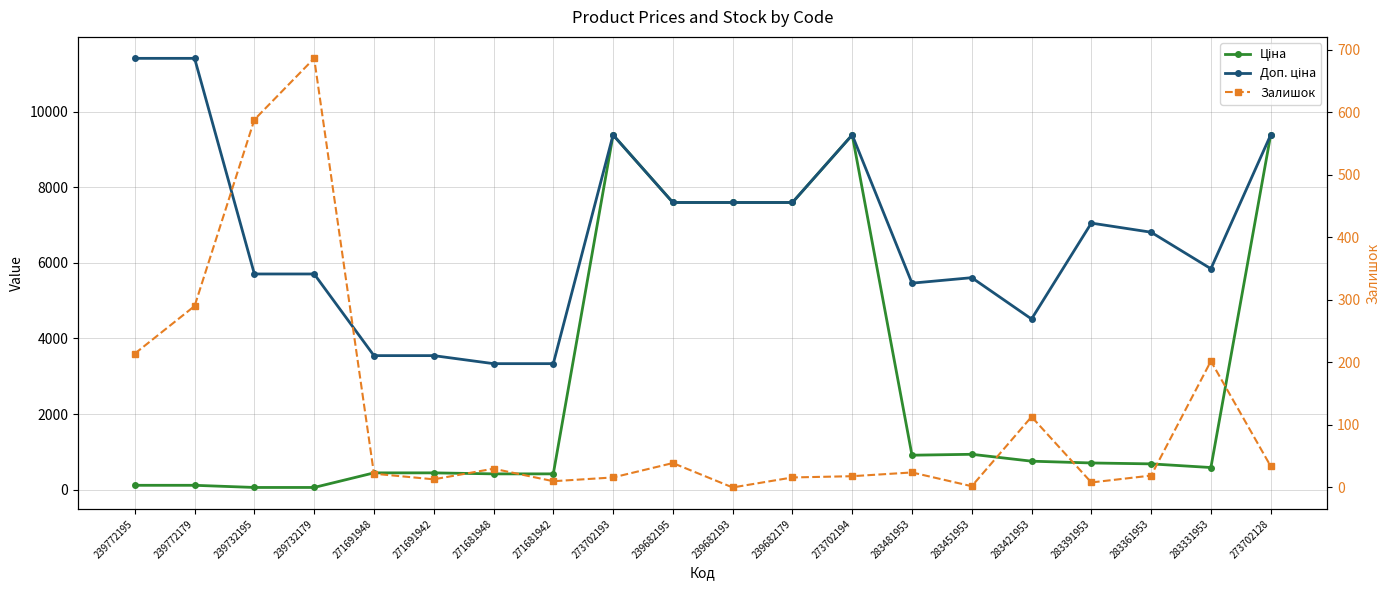

How many values in the Ціна series are below 705?

10